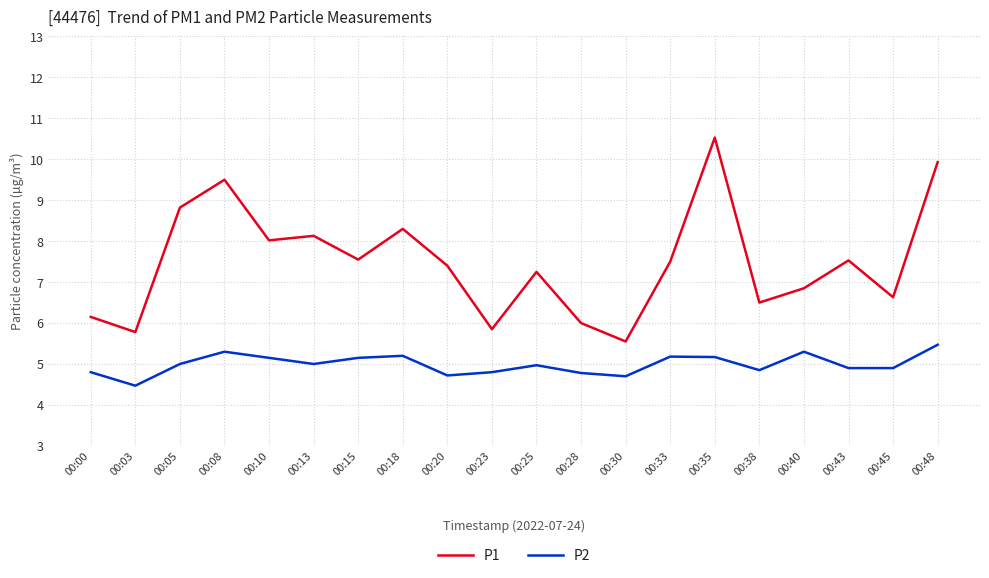

Is the value of P2 at 00:48 greater than the value of P1 at 00:40?

No